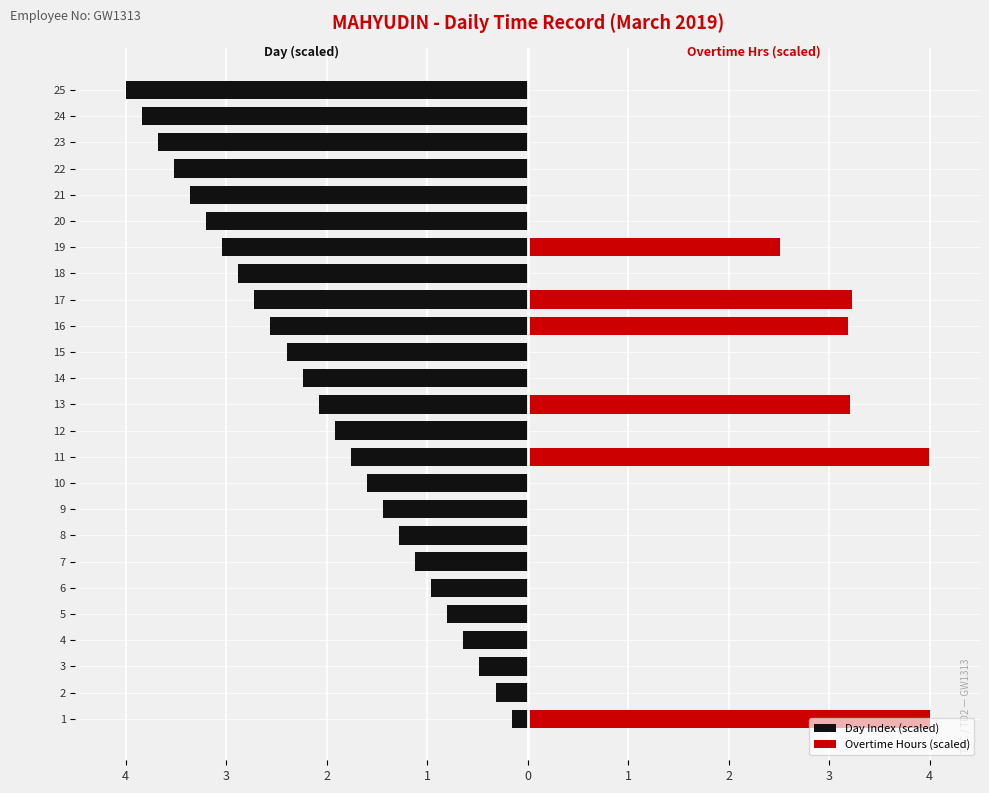

Rank the series by their maximum value, from lowest to highest.

Day Index (scaled), Overtime Hours (scaled)